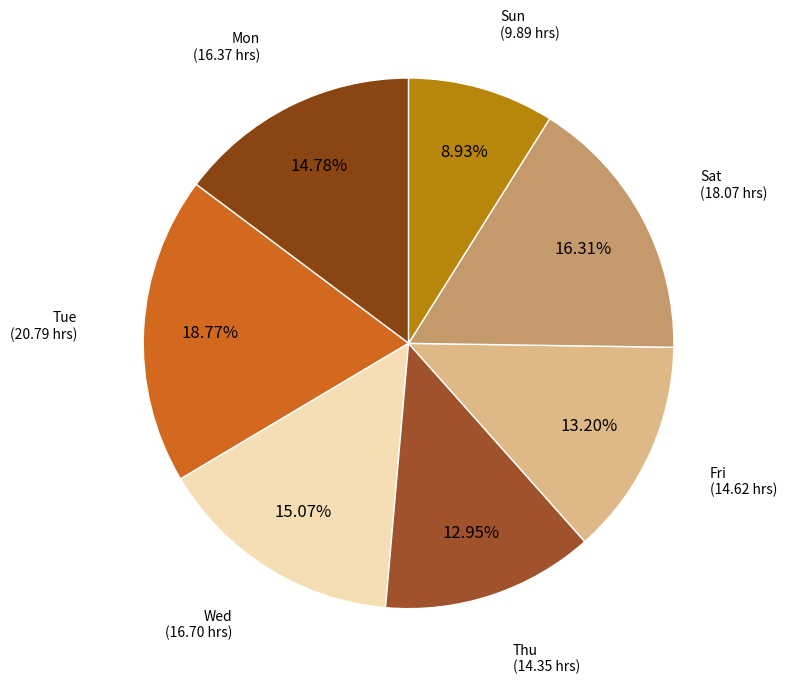

How many segments does this pie chart have?

7